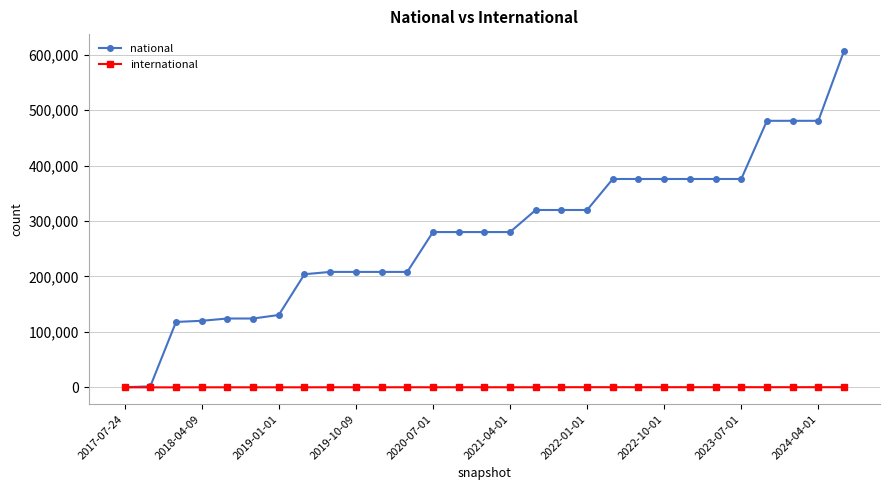

What are all the series names shown in the legend?

national, international